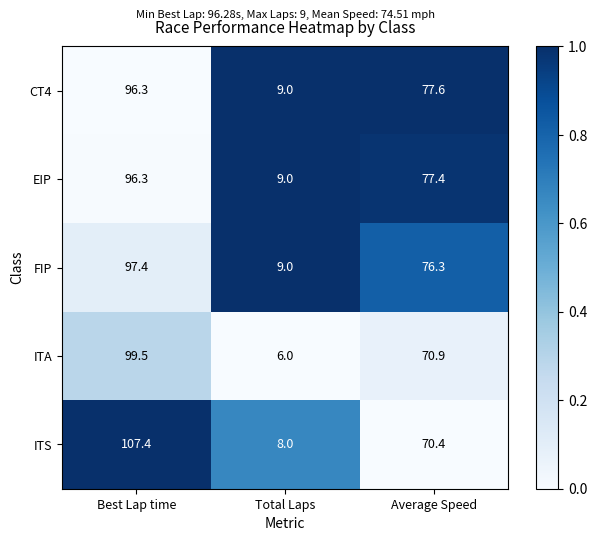

What is the average value of the CT4 series?

61.0